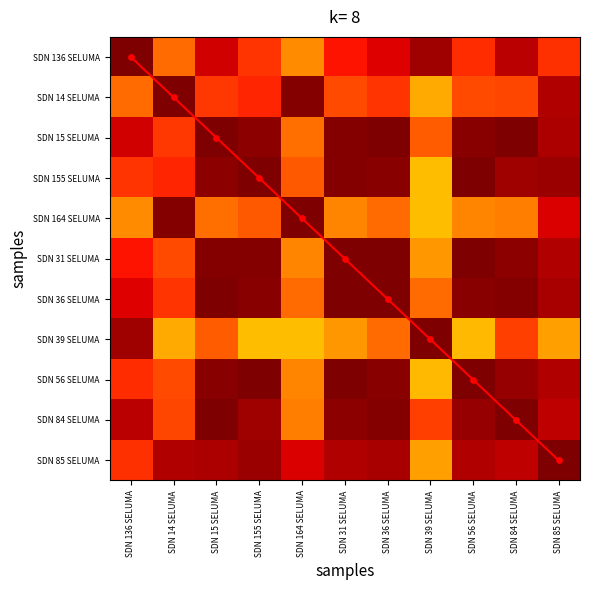

What is the average value of the diagonal series?

5.0